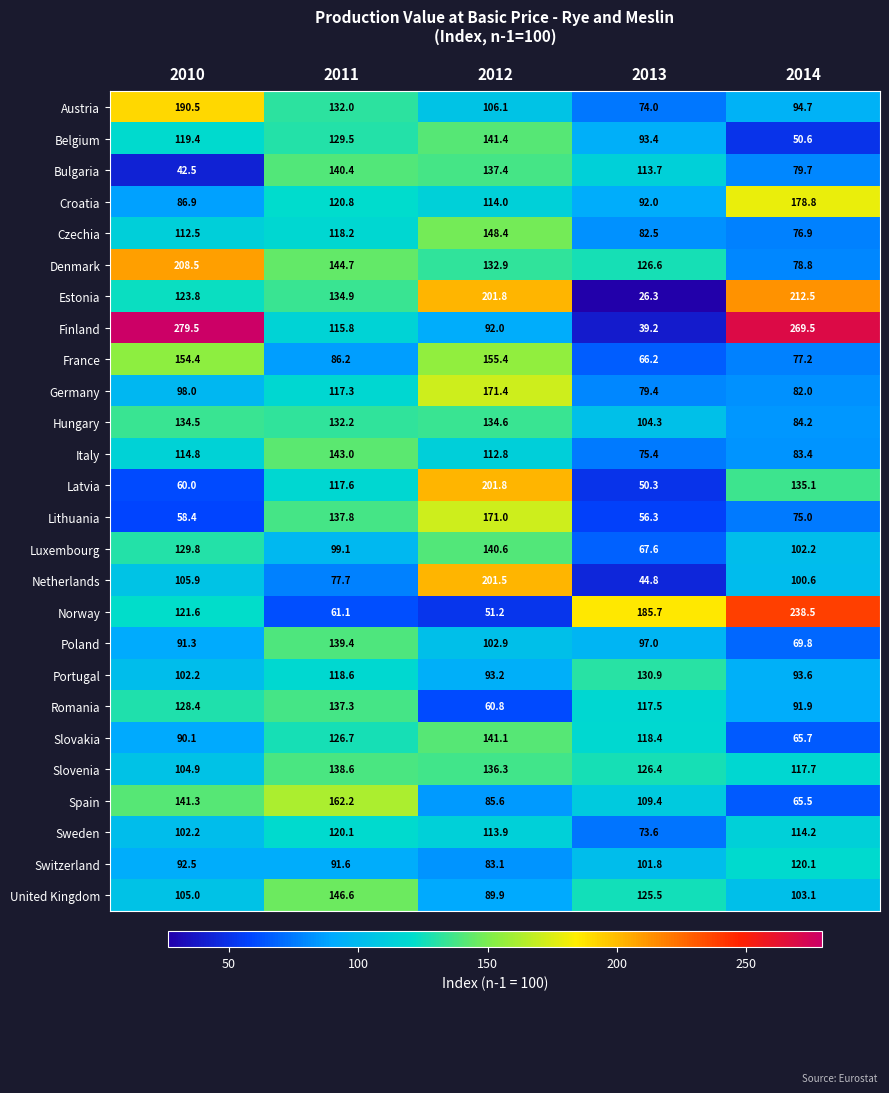

Rank the categories by Denmark value from lowest to highest.

2014, 2013, 2012, 2011, 2010